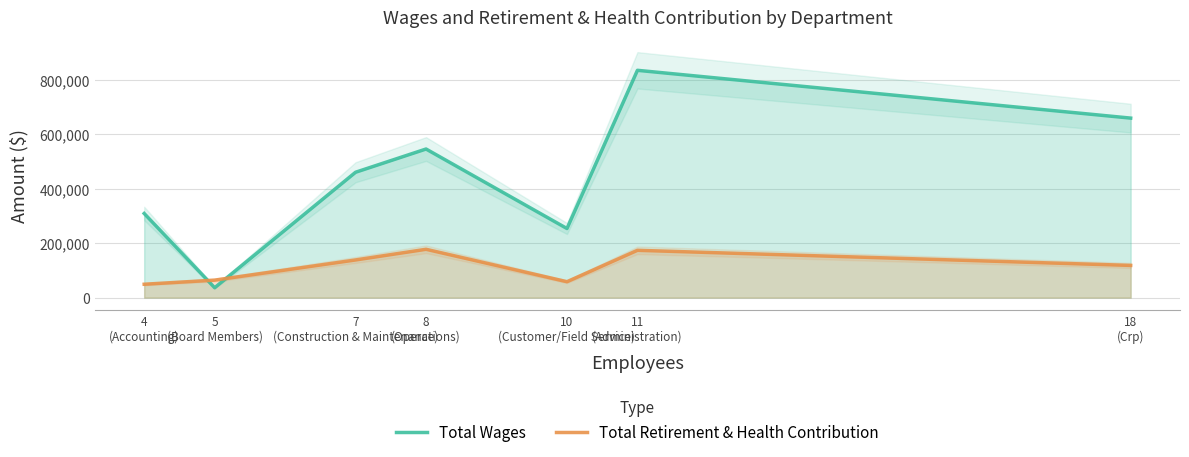

What is the value of the Total Wages point at the 7th from the left?

658834